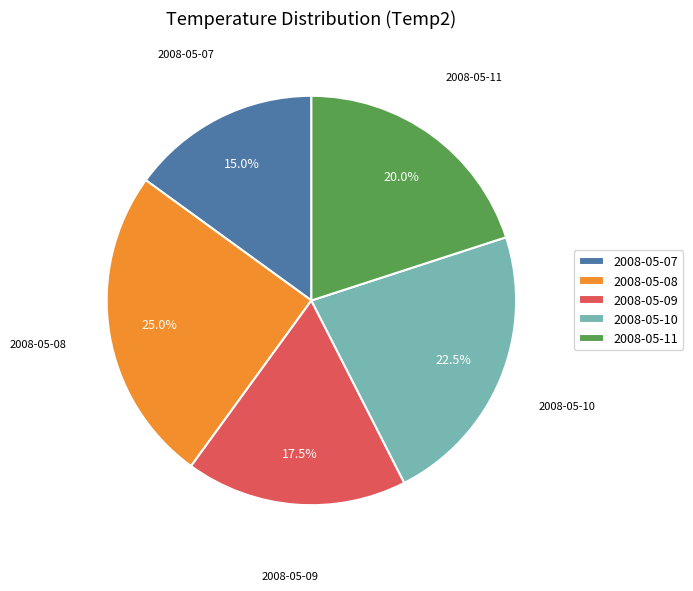

To the nearest percent, what portion does 2008-05-07 represent?

15%